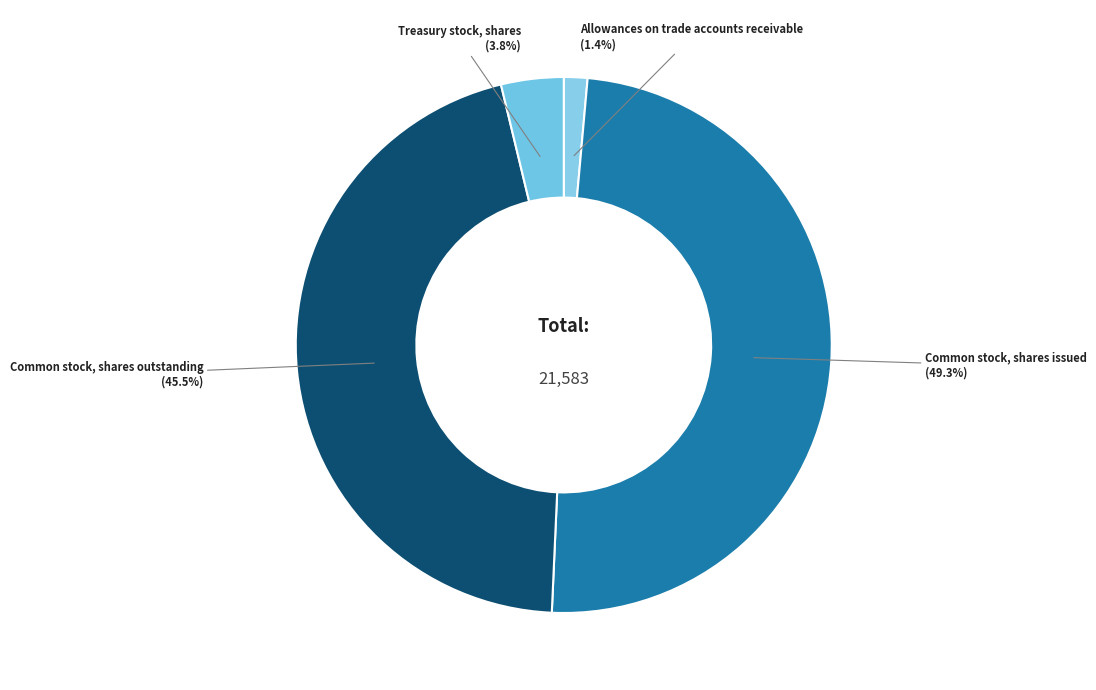

To the nearest percent, what is the difference between the Allowances on trade accounts receivable and Treasury stock, shares slice percentages?

2%